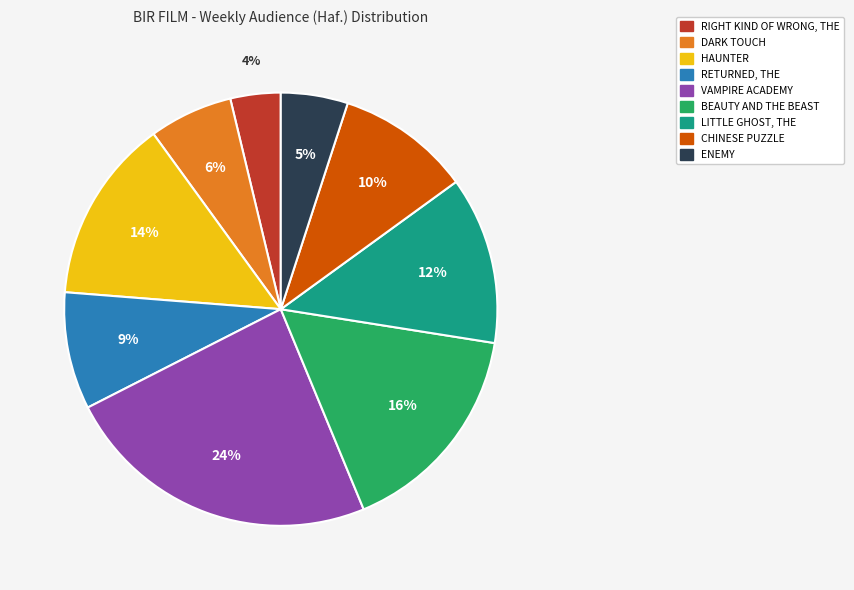

Is the sum of VAMPIRE ACADEMY and CHINESE PUZZLE greater than half?

No